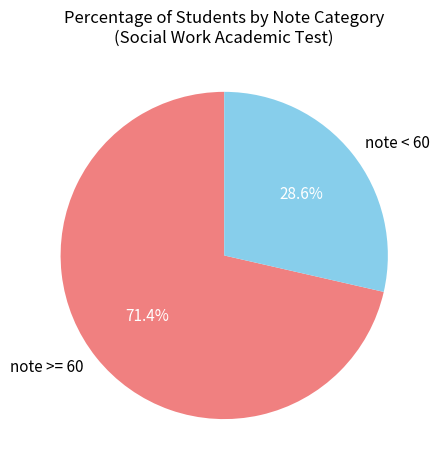

Rank the categories by value from lowest to highest.

note < 60, note >= 60